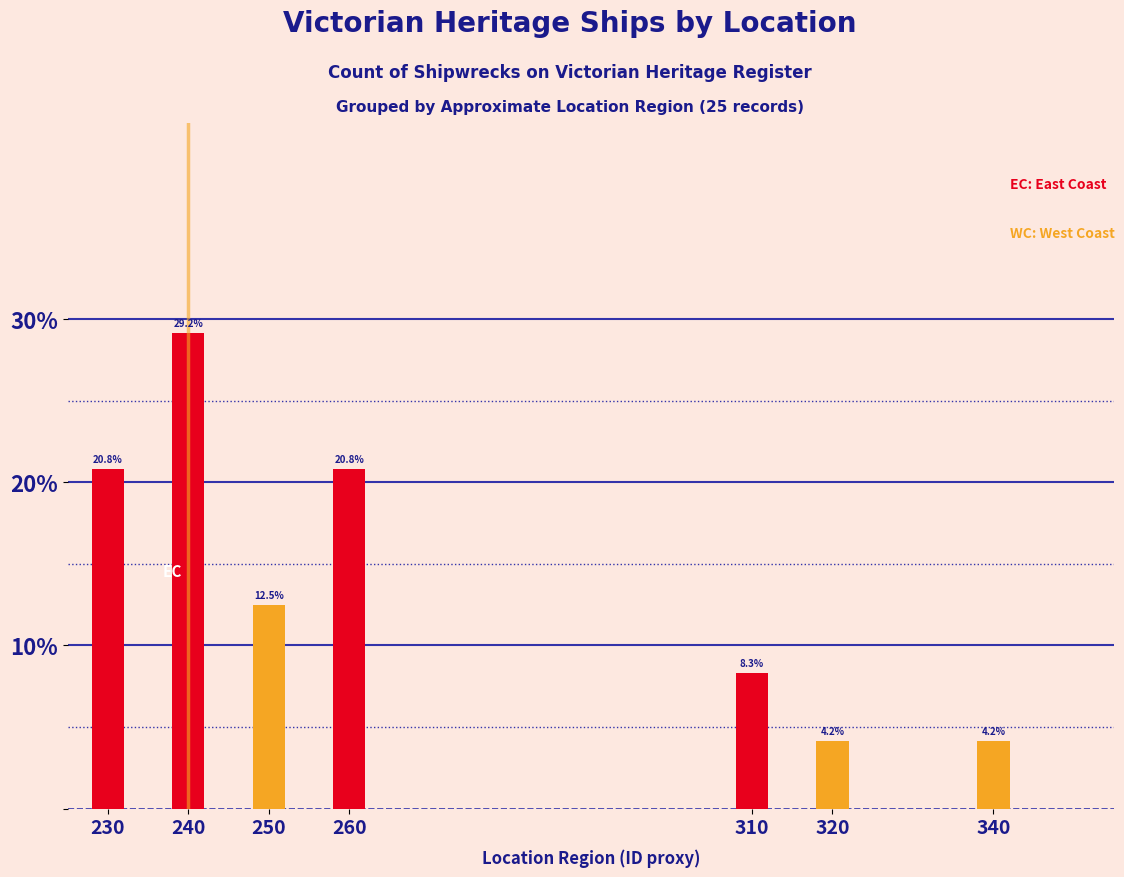

What is the difference between the values at 250 and 340?

0.1